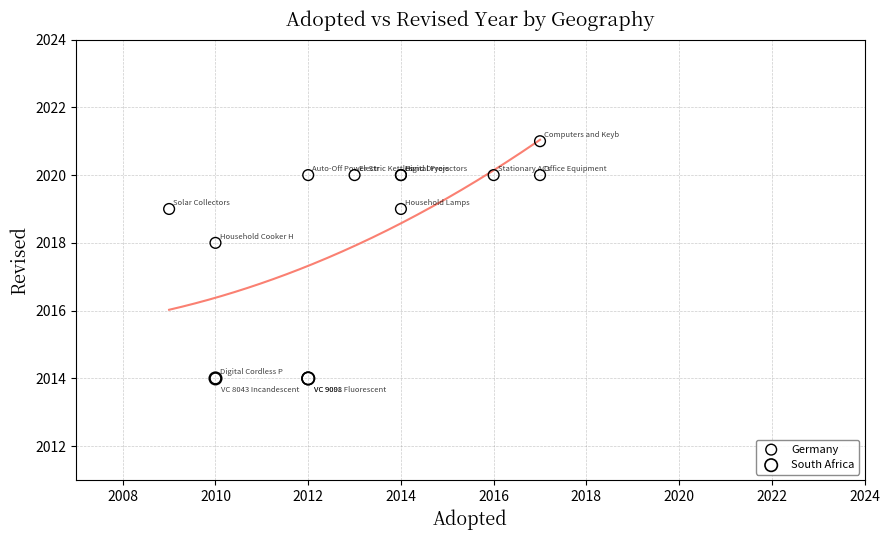

Which series reaches the maximum Y coordinate?

Germany